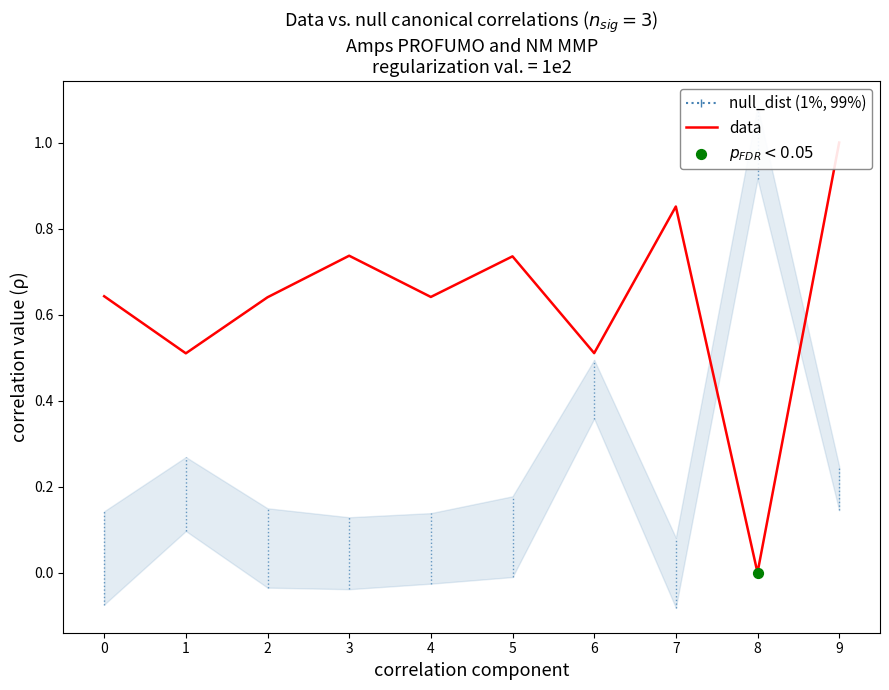

Between 8 and 5, which is larger?

5